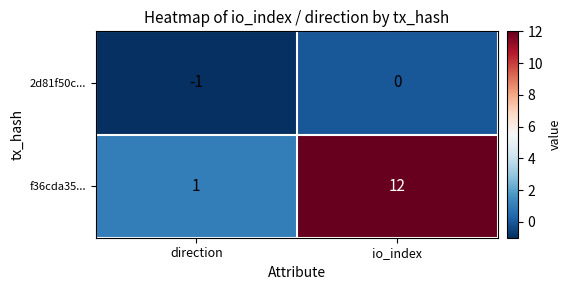

Reading right to left, transcribe all the data shown in this chart.

2d81f50c...: 0	-1
f36cda35...: 12	1